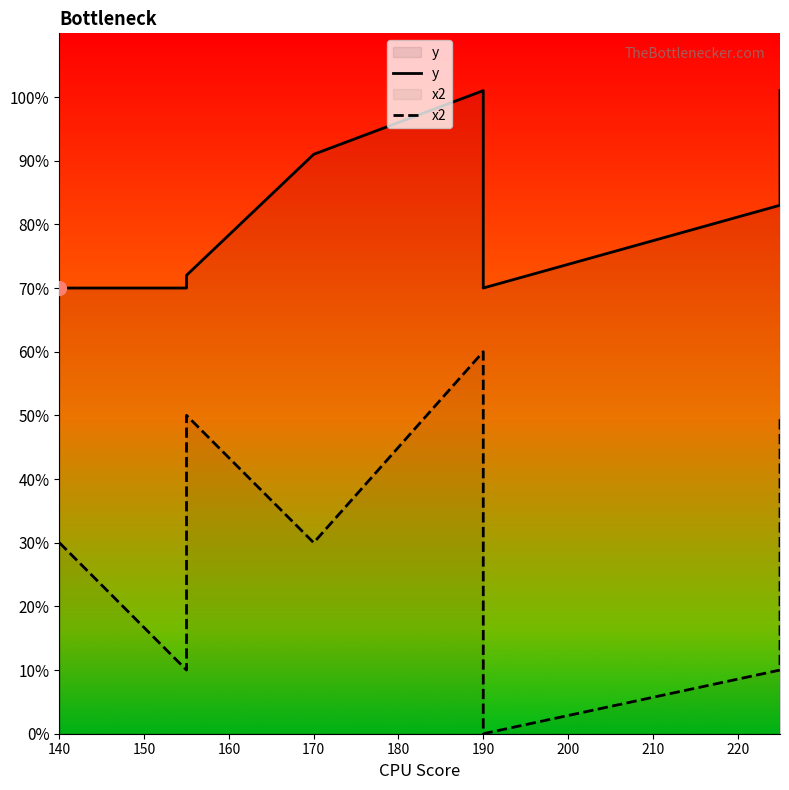

True or false: y has a value of 108 at 140.

False